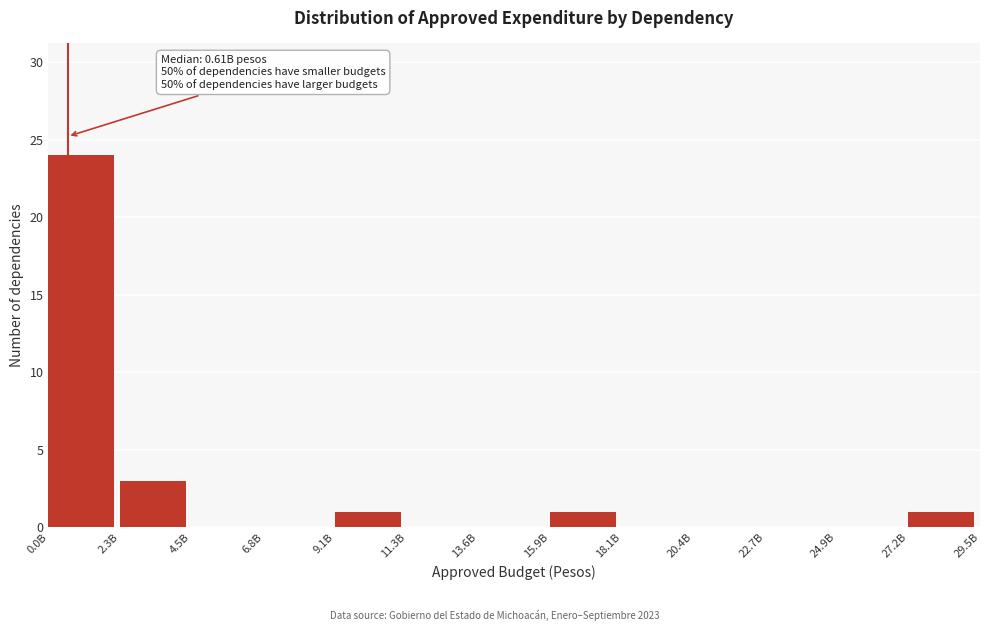

Reading left to right, extract all data points from this chart.

0.0B=24	2.3B=3	4.5B=0	6.8B=0	9.1B=1	11.3B=0	13.6B=0	15.9B=1	18.1B=0	20.4B=0	22.7B=0	24.9B=0	27.2B=1